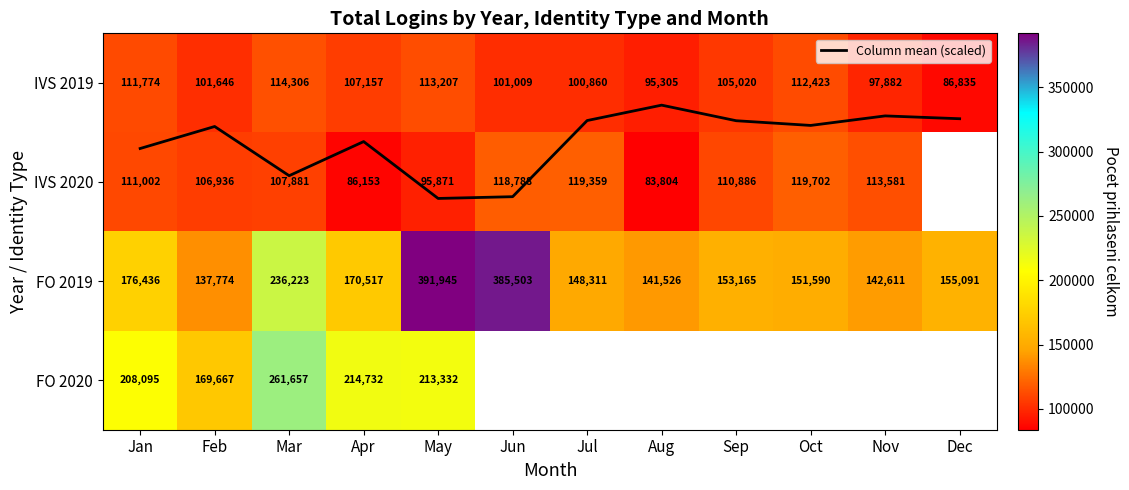

What is the highest value of the IVS 2020 series?

119702.0